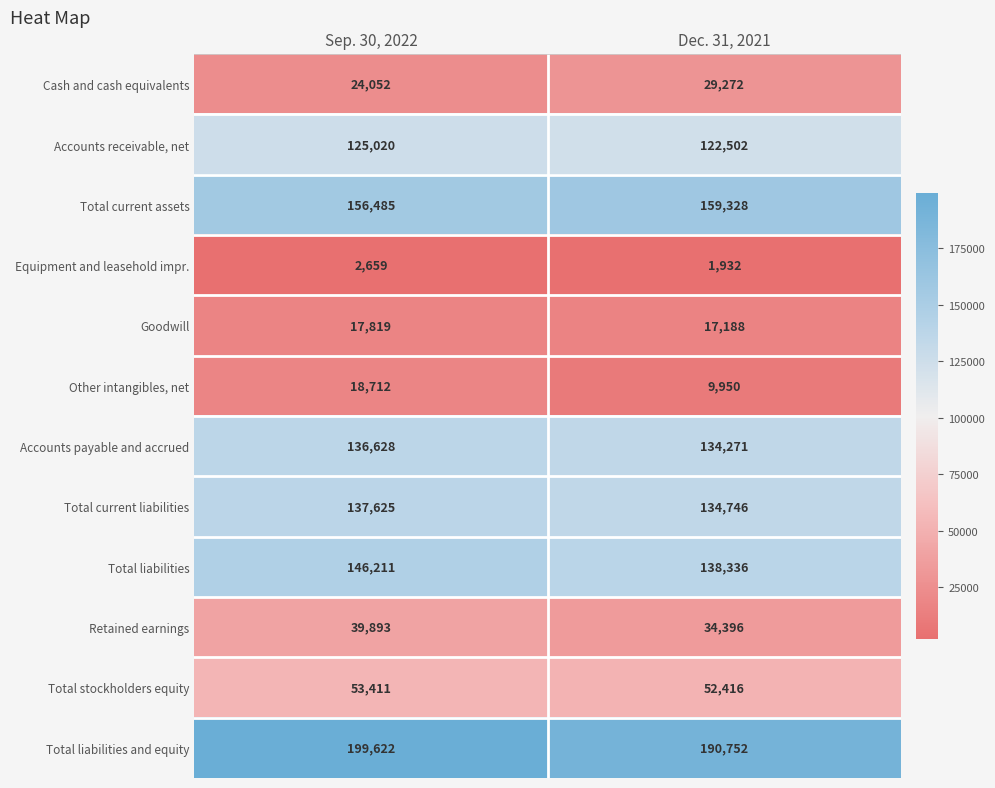

What is the minimum value shown in the chart?

1932